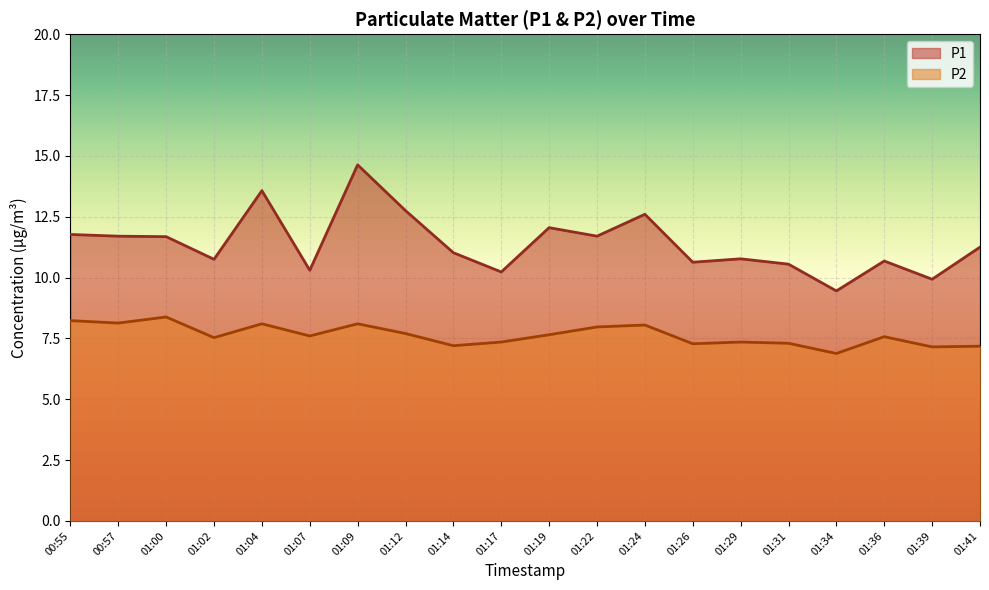

True or false: P1 has more than 2 interior local peaks.

True